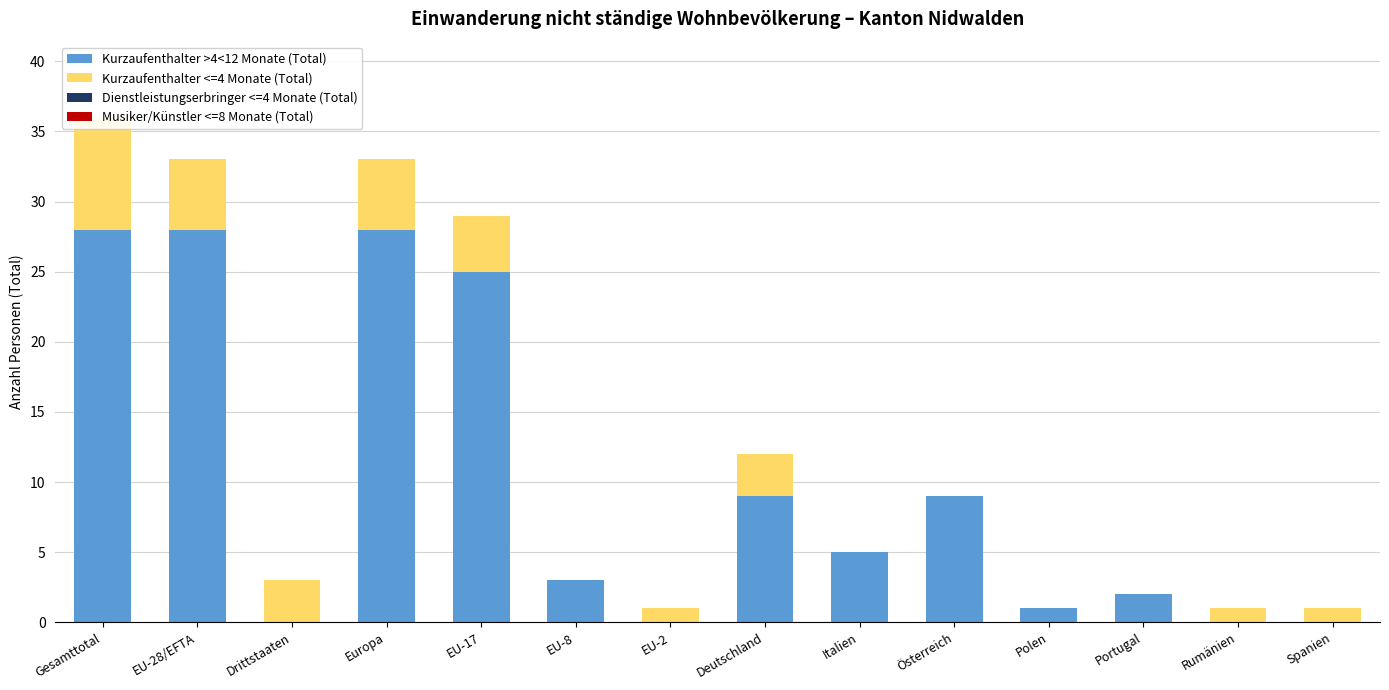

What position from the right is Deutschland?

7